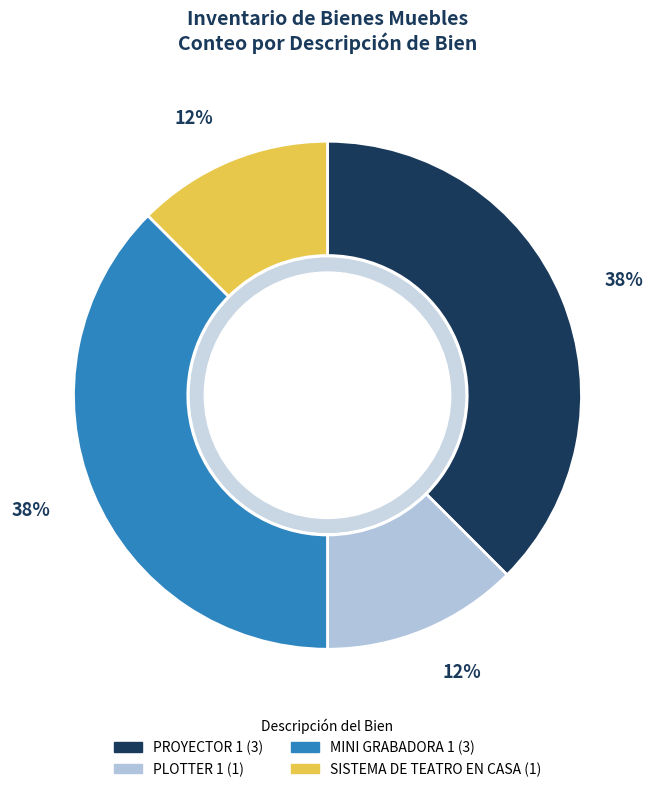

Is there a majority slice in this chart?

No